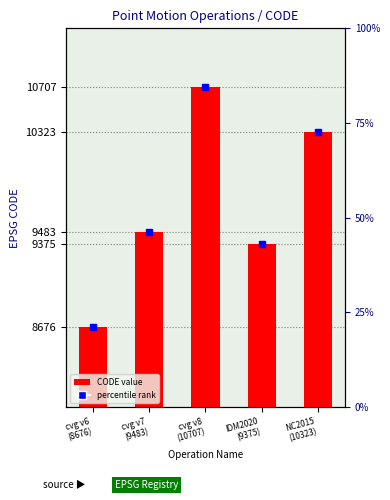

How many bars are there in total?

5